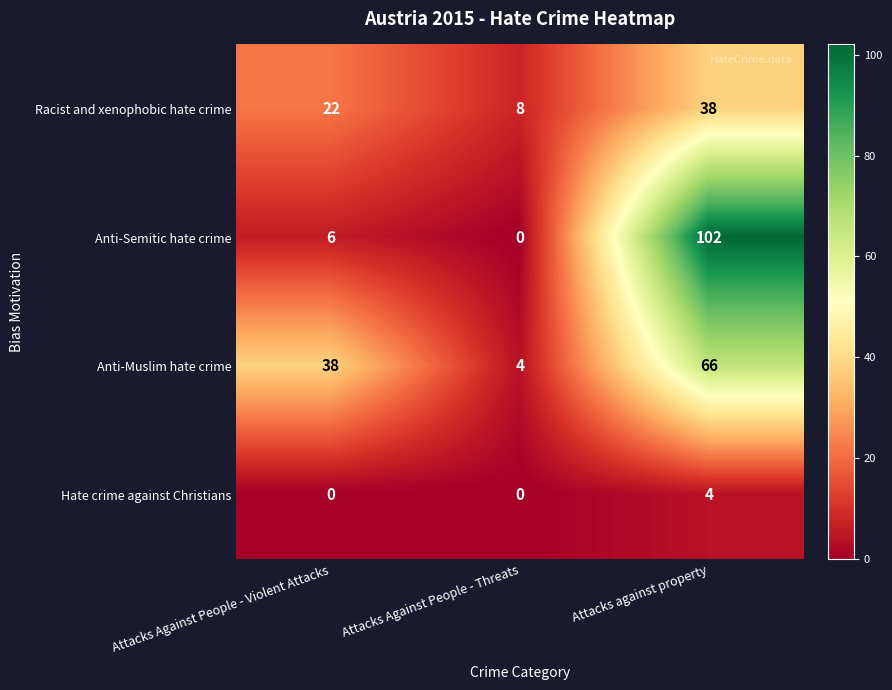

List the series in order of their peak value, lowest first.

Hate crime against Christians, Racist and xenophobic hate crime, Anti-Muslim hate crime, Anti-Semitic hate crime